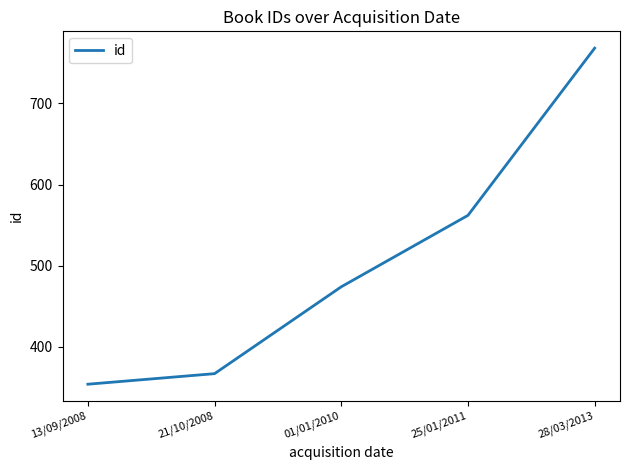

Reading right to left, list all the values displayed in this chart.

768	562	474	367	354